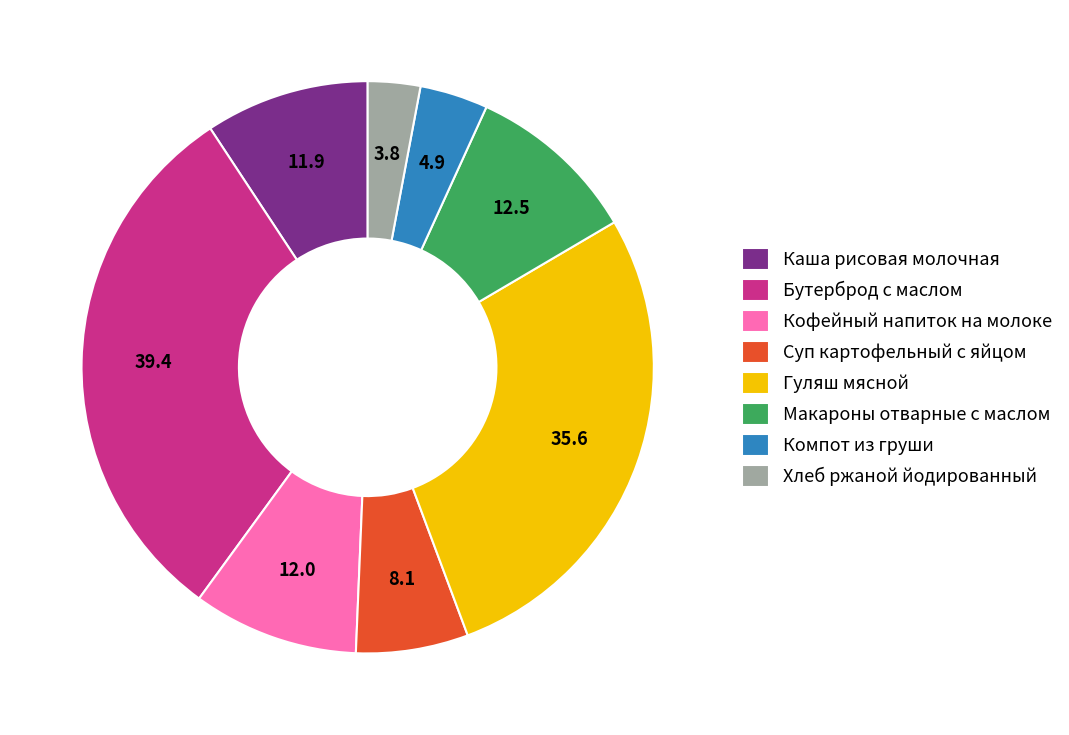

Which category has the smallest portion of the pie?

Хлеб ржаной йодированный